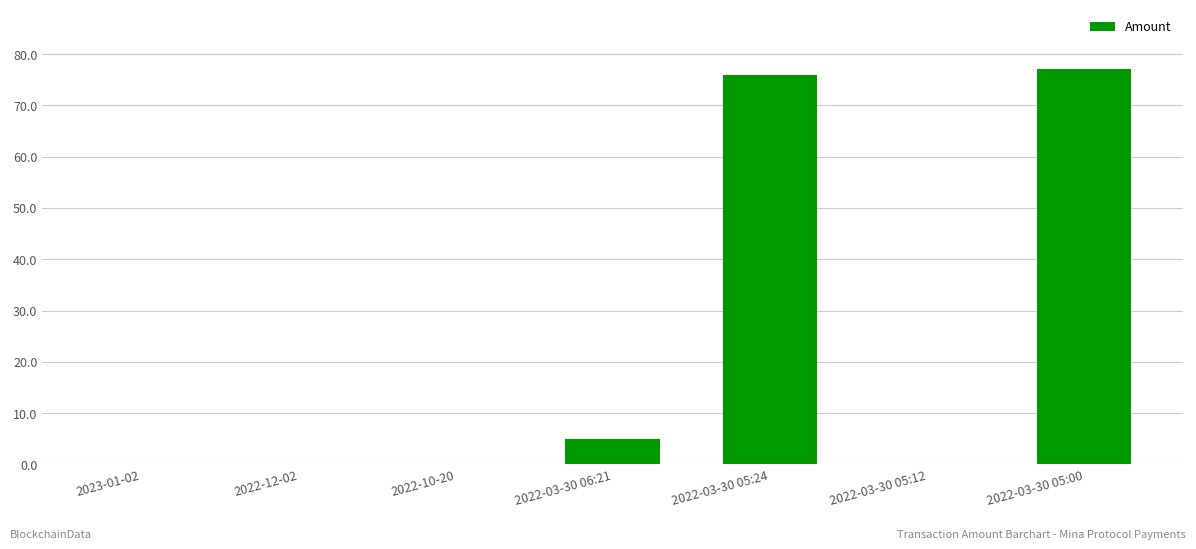

At which label is the value closest to 38?

2022-03-30 06:21